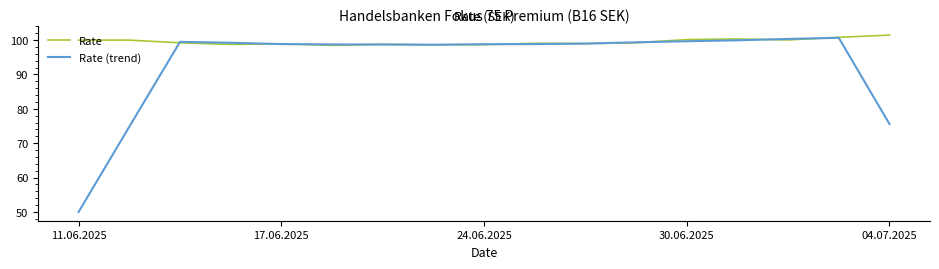

Which series has the widest spread of values?

Rate (trend)